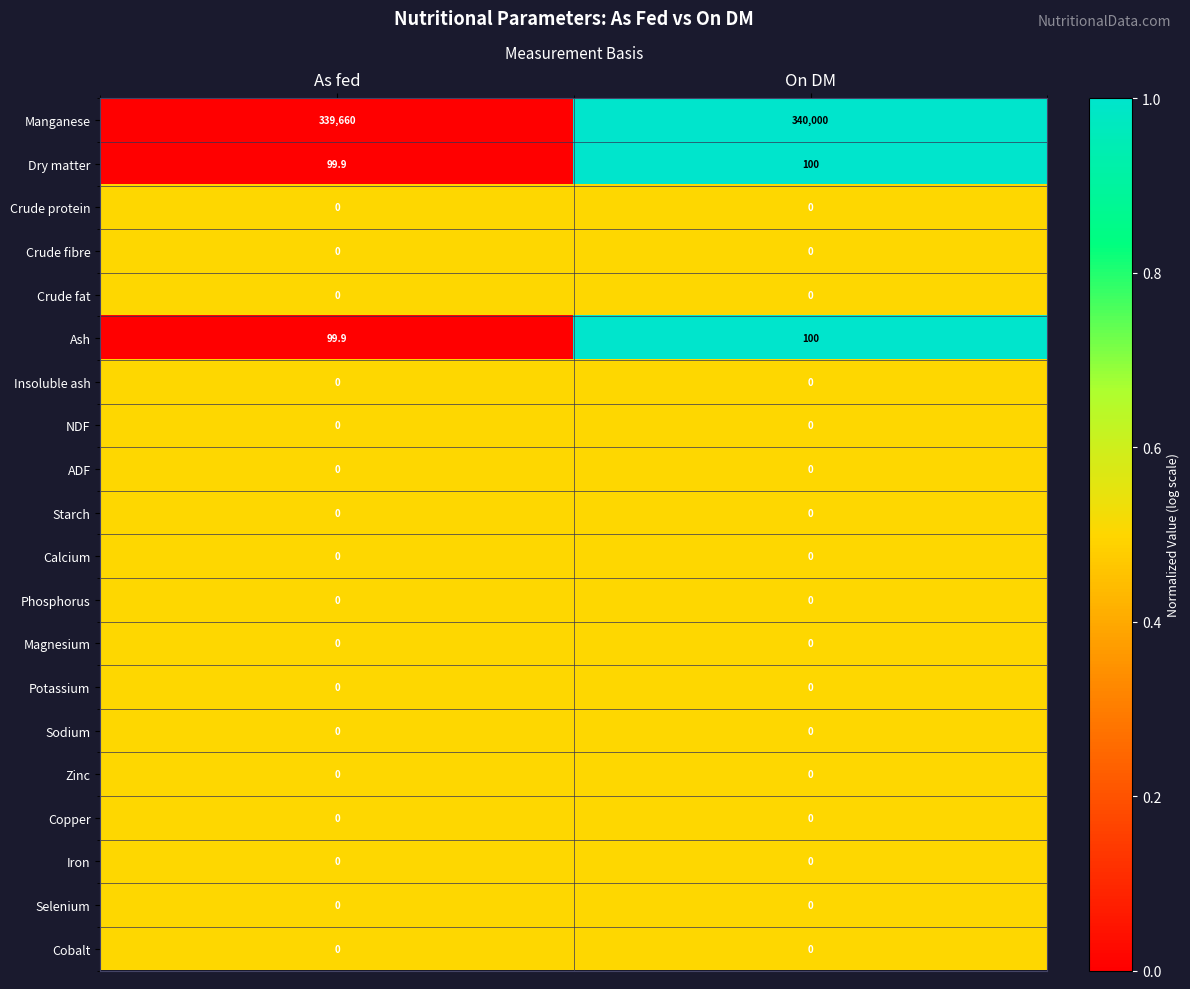

What is the greatest value displayed?

340000.0